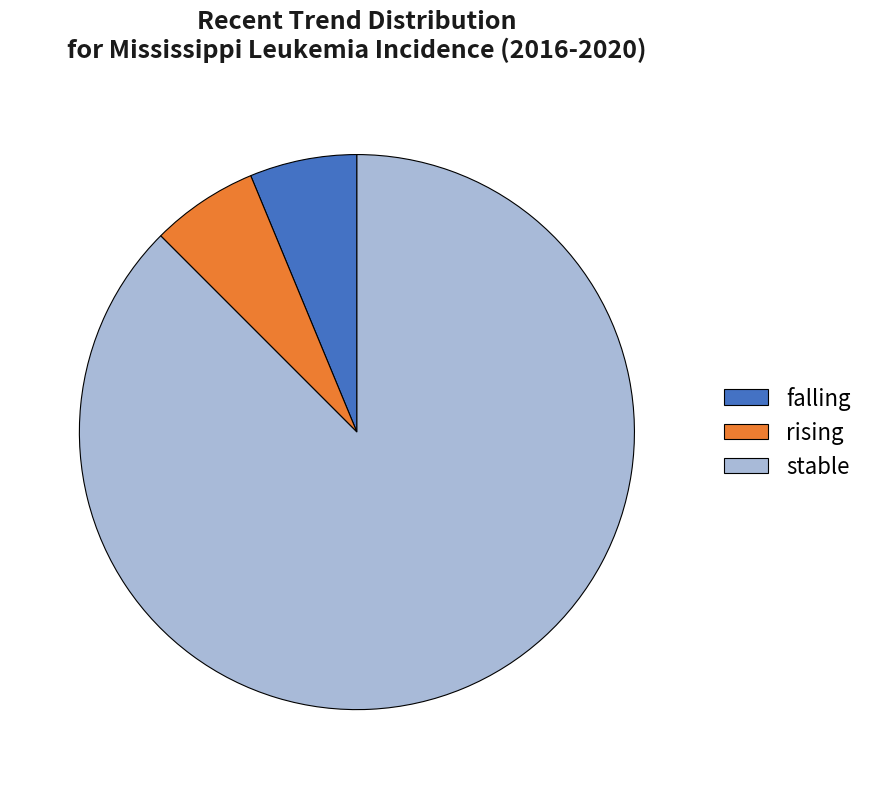

What is the largest slice in the pie chart?

stable